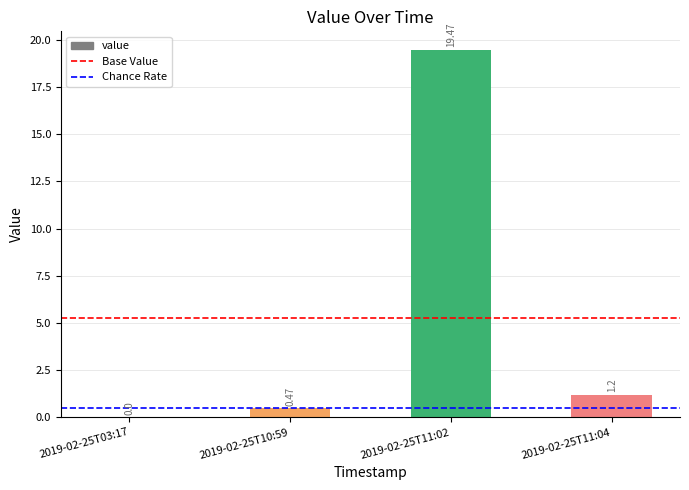

Count the number of values greater than 1.

2